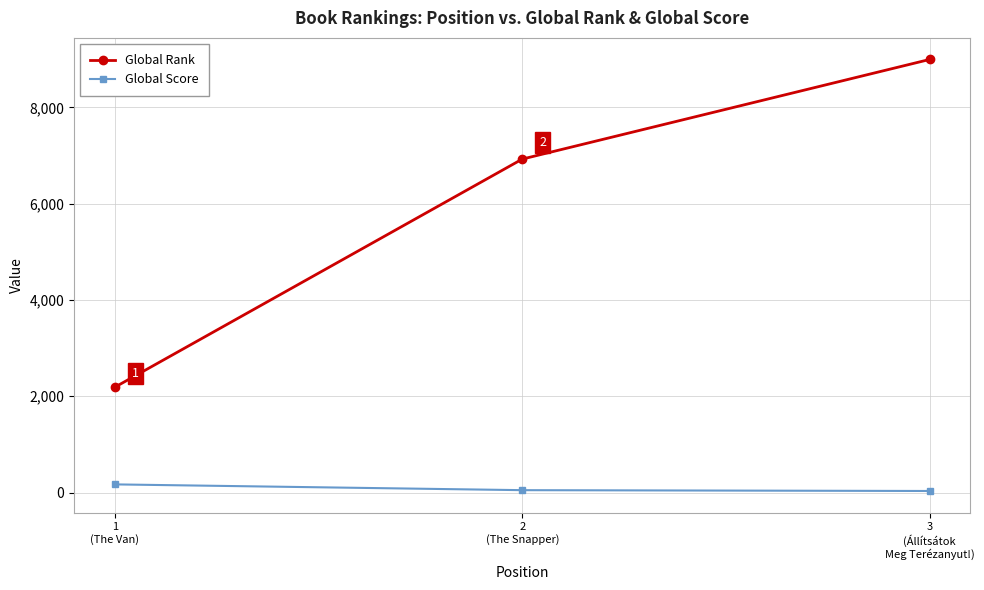

Rank the series by their average value, from highest to lowest.

Global Rank, Global Score